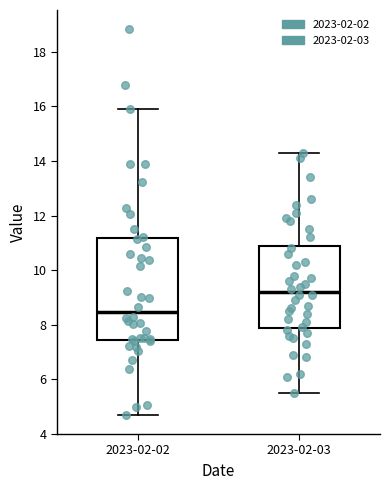

Comparing the boxes themselves (not the whiskers), which one is the tallest?

2023-02-02